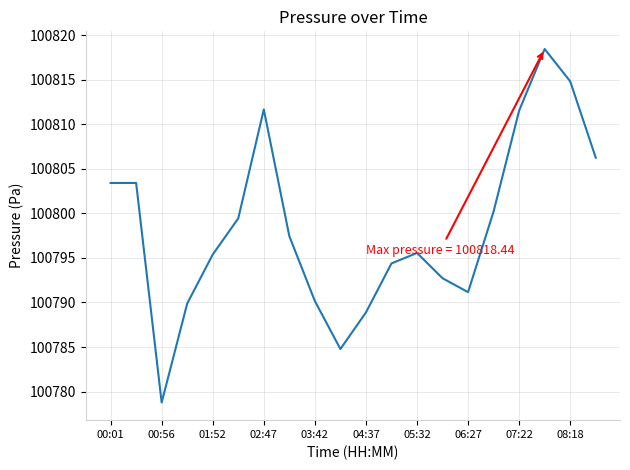

What is the smallest value displayed?

100778.8